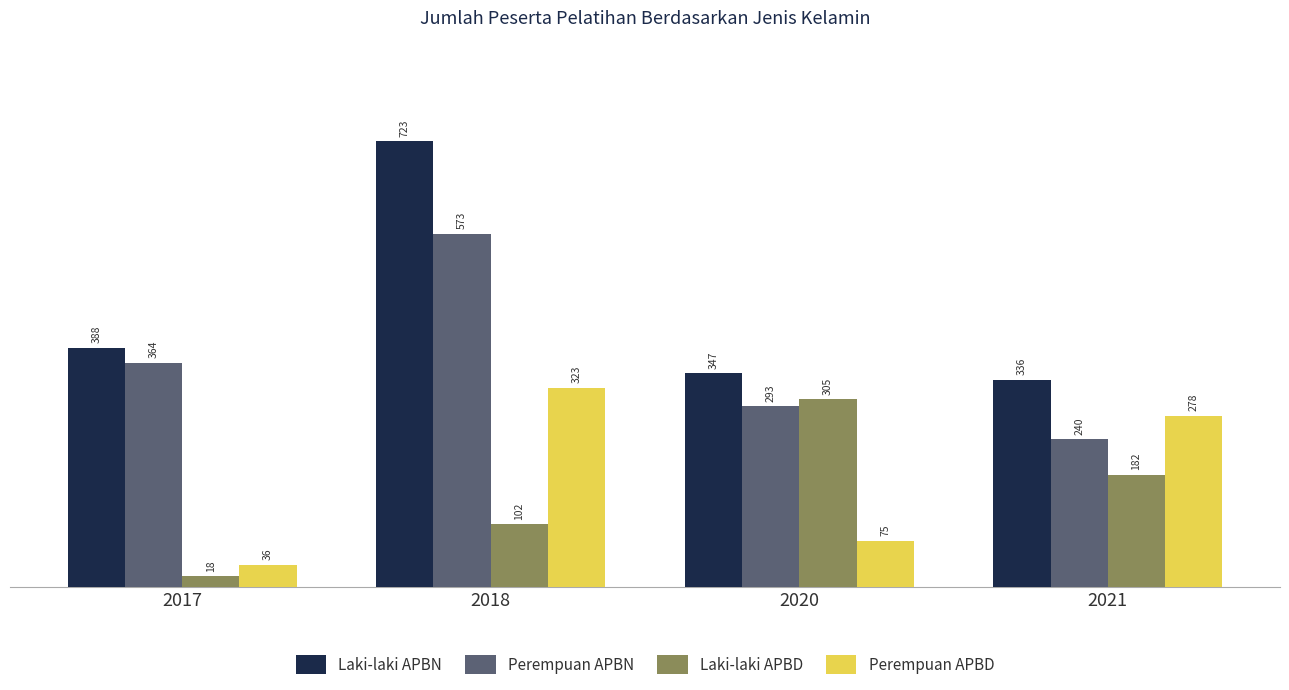

At 2017, list the series in order from smallest to largest.

Laki-laki APBD, Perempuan APBD, Perempuan APBN, Laki-laki APBN